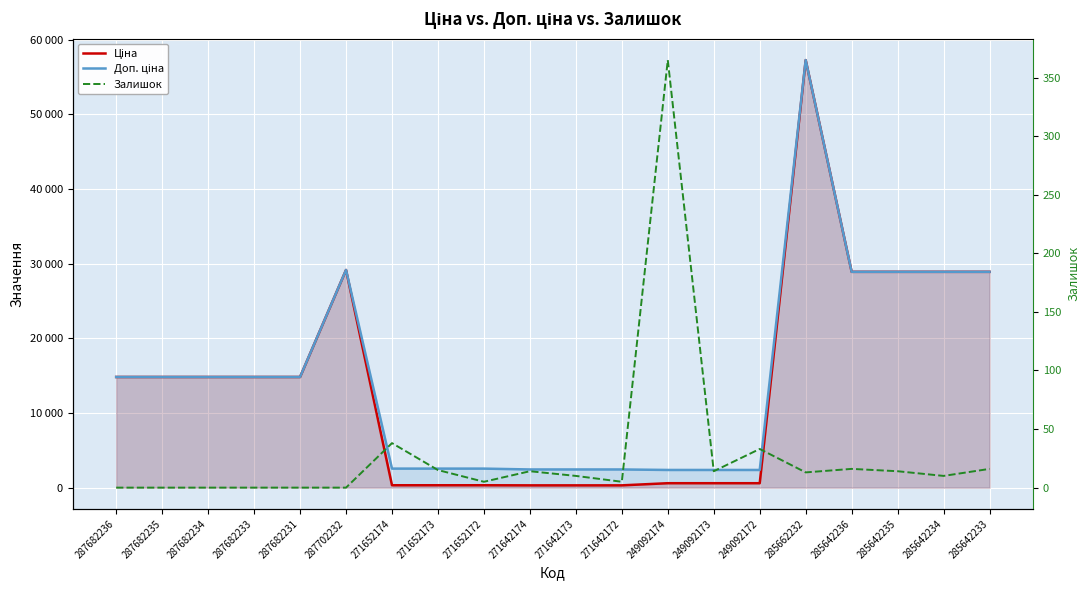

At which category does Ціна reach its first local peak?

287702232